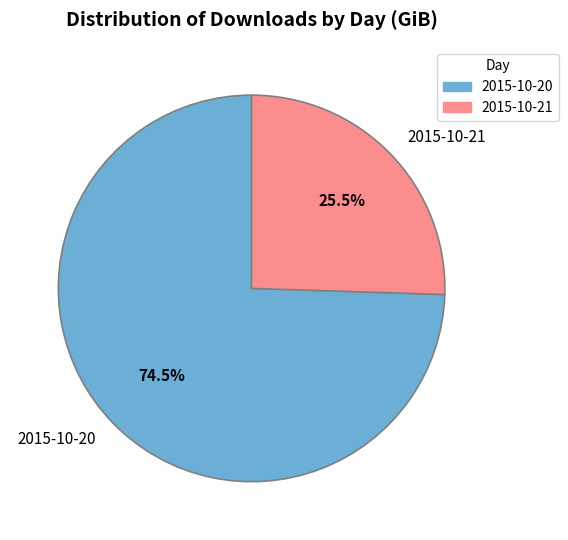

Which category accounts for the majority?

2015-10-20